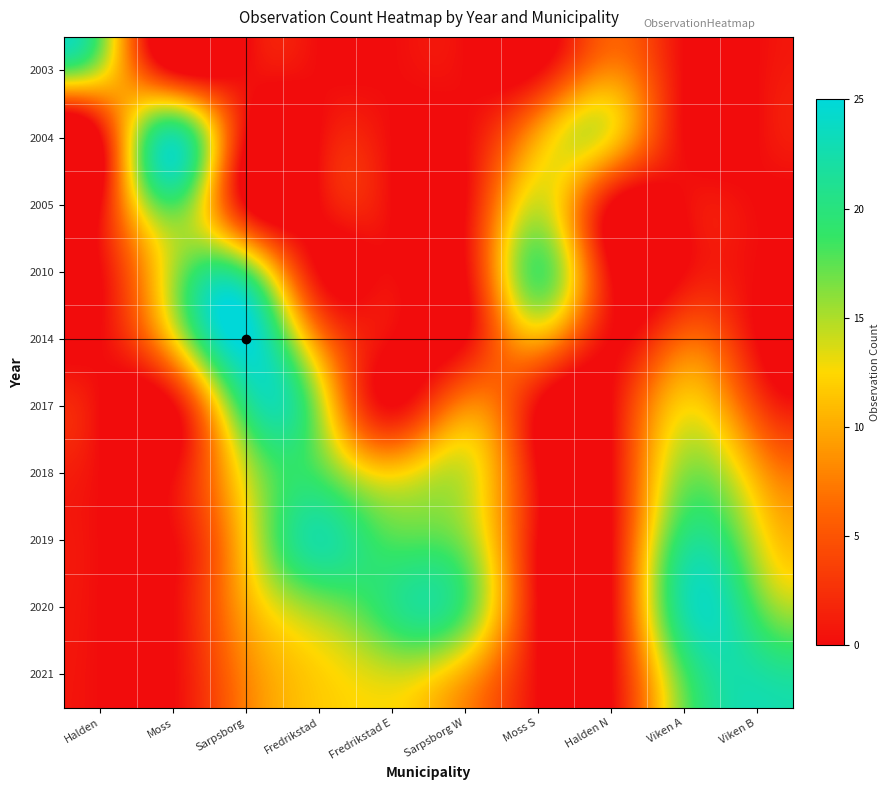

Which has a higher value, Moss or Viken A?

Moss